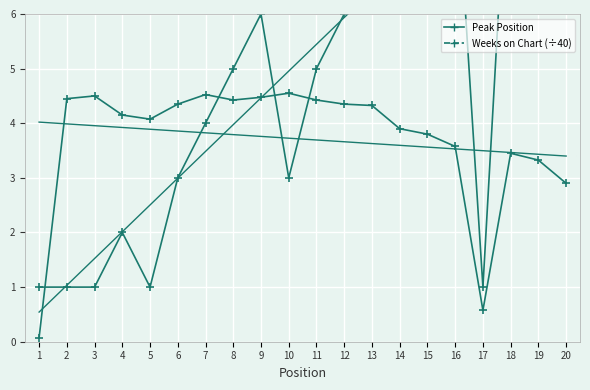

Count the number of data series in this chart.

2